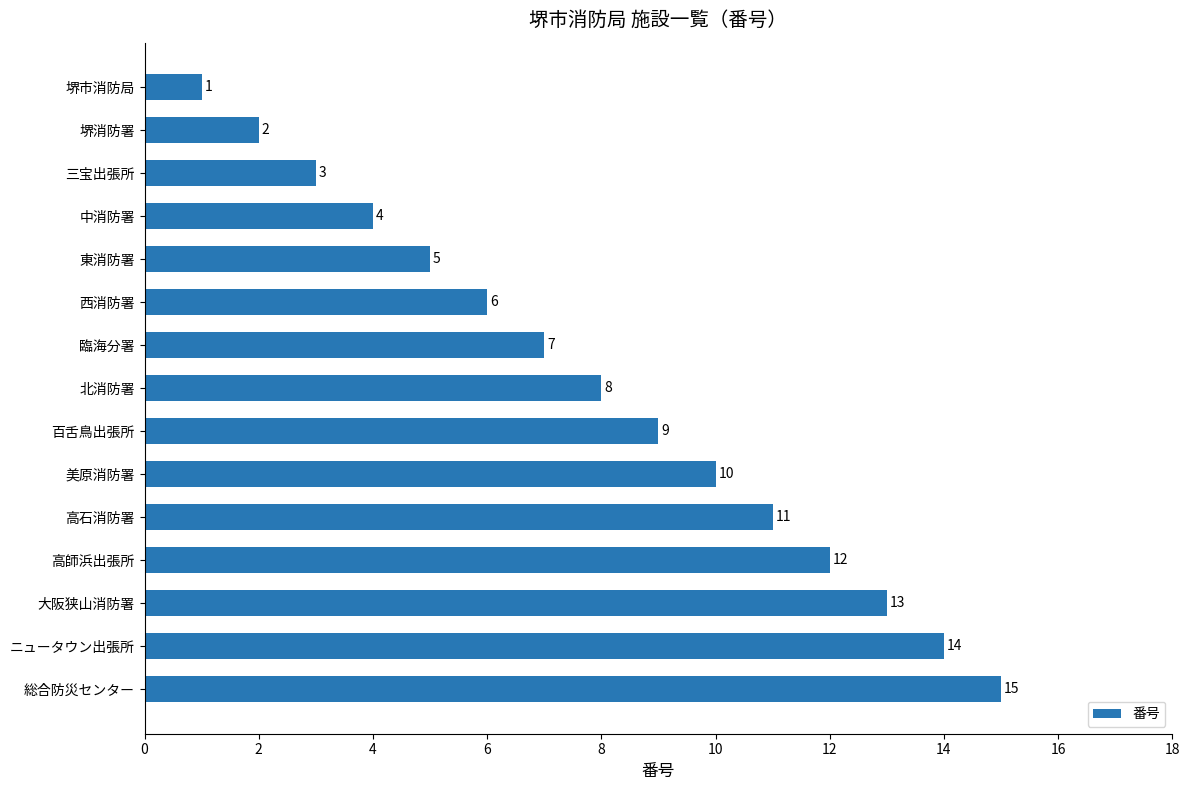

What is the change in value from 大阪狭山消防署 to 北消防署?

-5